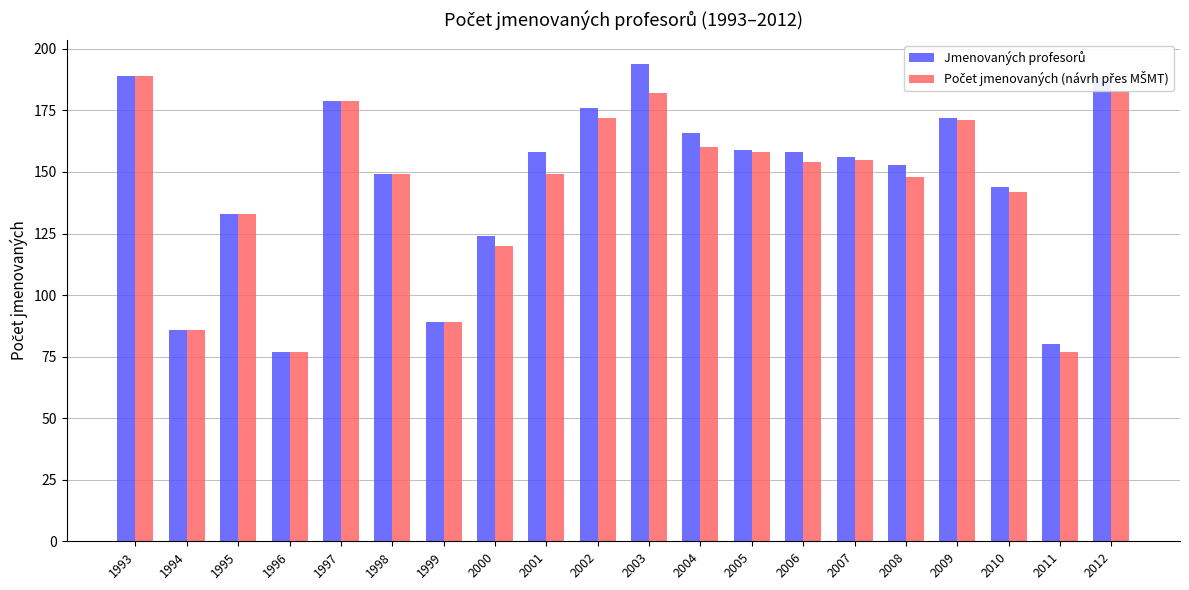

At how many categories does at least one series exceed 102?

16